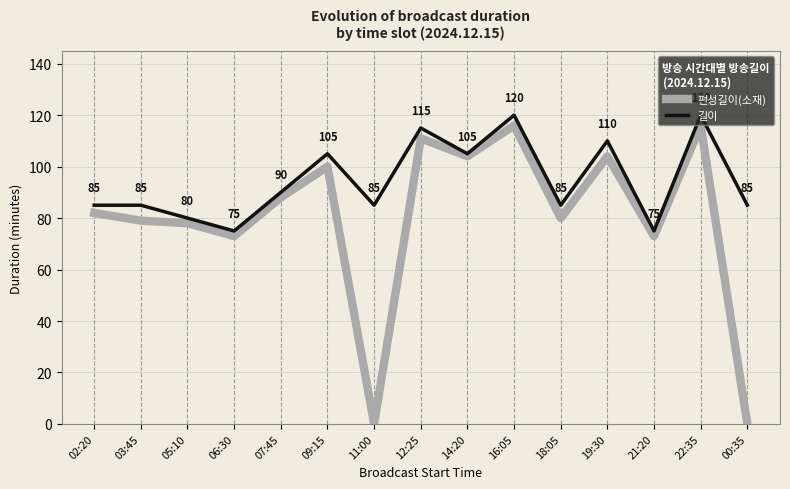

Reading left to right, what are all the values shown in this chart?

편성길이(소재): 82	79	78	73	88	100	0	111	104	116	80	104	73	116	0
길이: 85	85	80	75	90	105	85	115	105	120	85	110	75	120	85